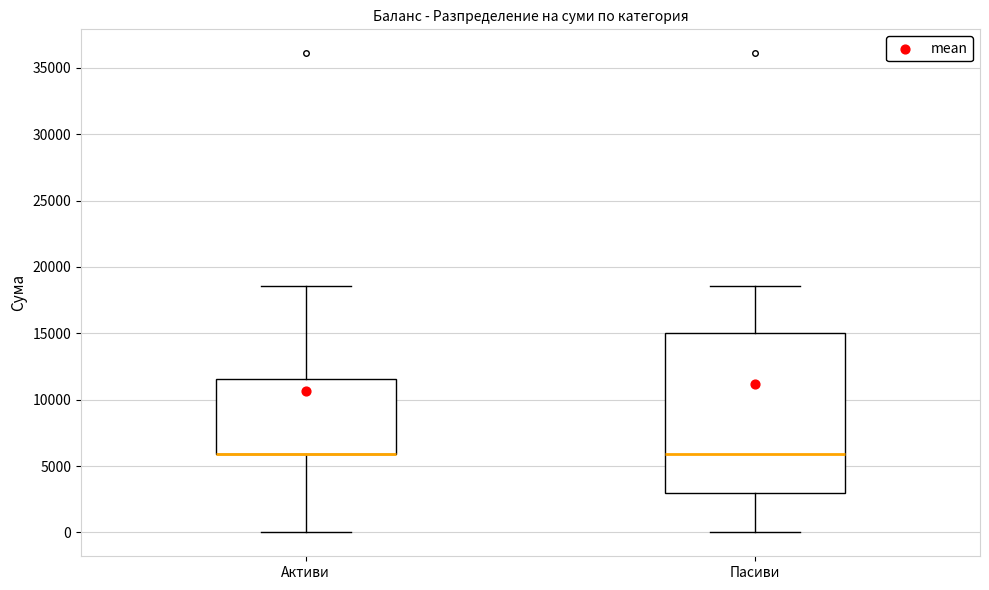

Reading left to right, read every box against the y-axis: the position of its median line, the range the box covers, and the ends of its whiskers. The values are not printed on the chart, so give them approximately, as read against the axis.

Активи: median 6000 (drawn on the box's lower edge), box 6000 to 11500, whiskers 0 to 18500
Пасиви: median 6000, box 3000 to 15000, whiskers 0 to 18500